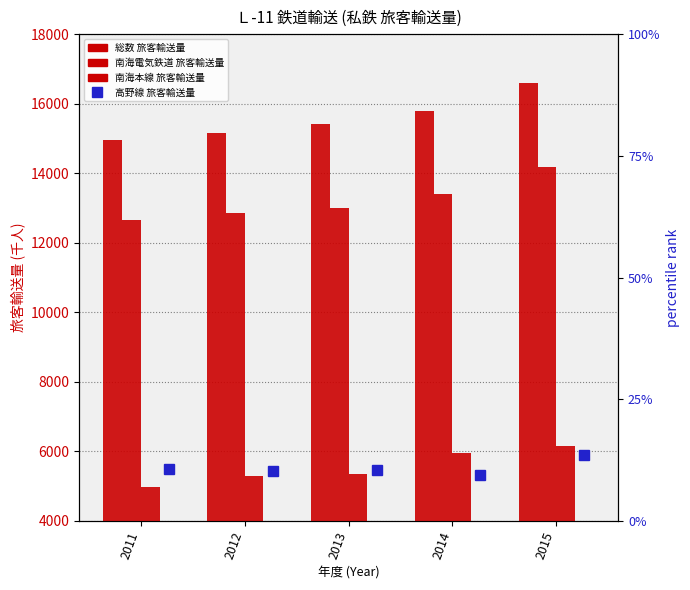

What is the value of the 総数_旅客輸送量 bar at the 2nd from the left?

15143